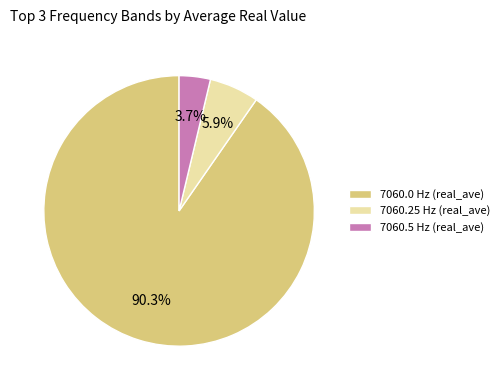

Between 7060.25 and 7060.0, which is larger?

7060.0